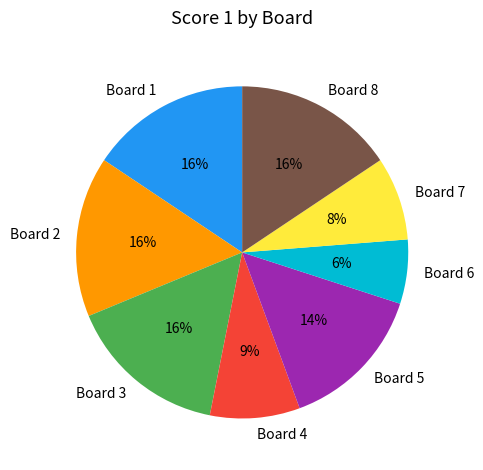

The Board 4 slice represents 14% of the pie. True or false?

False